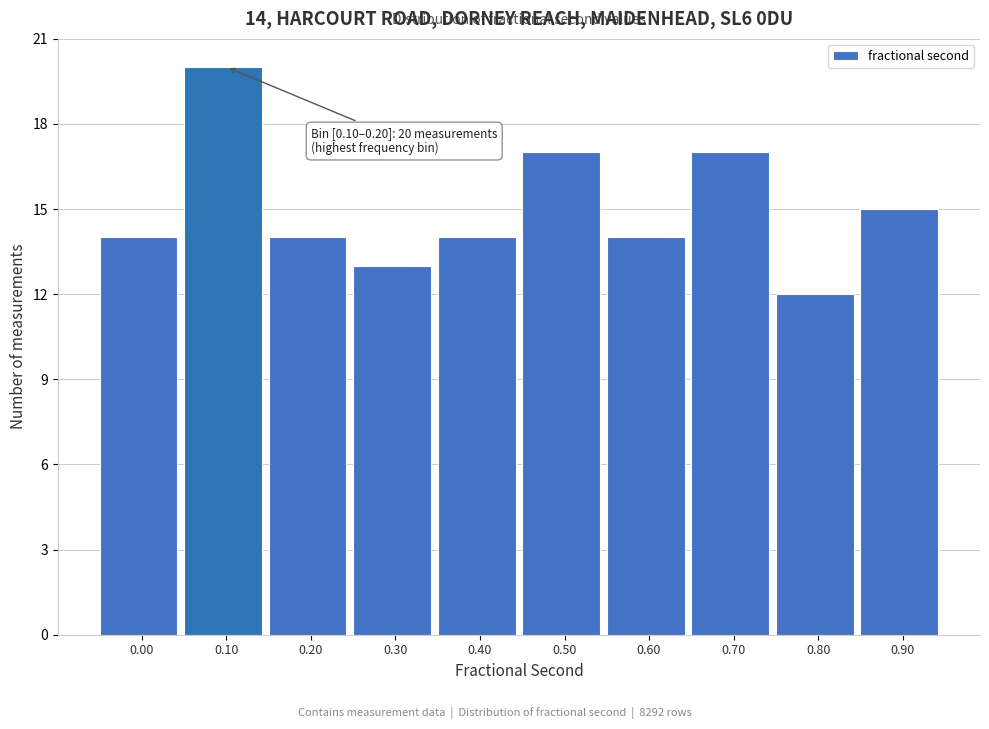

Reading left to right, list all the values displayed in this chart.

0.00=14	0.10=20	0.20=14	0.30=13	0.40=14	0.50=17	0.60=14	0.70=17	0.80=12	0.90=15